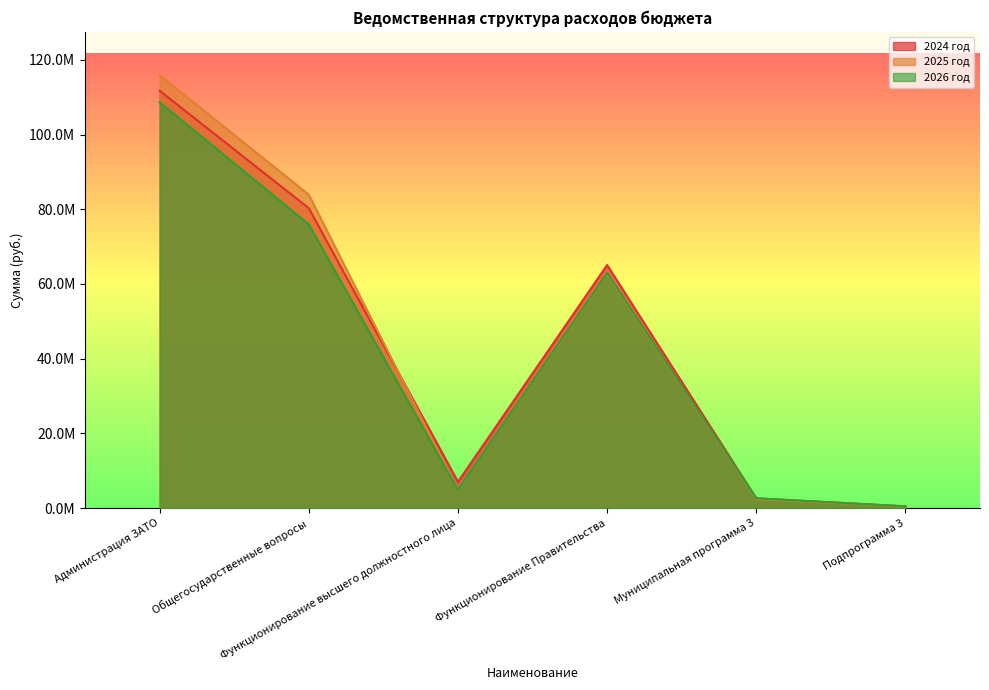

True or false: 2025 год has more than 0 interior local peaks.

True